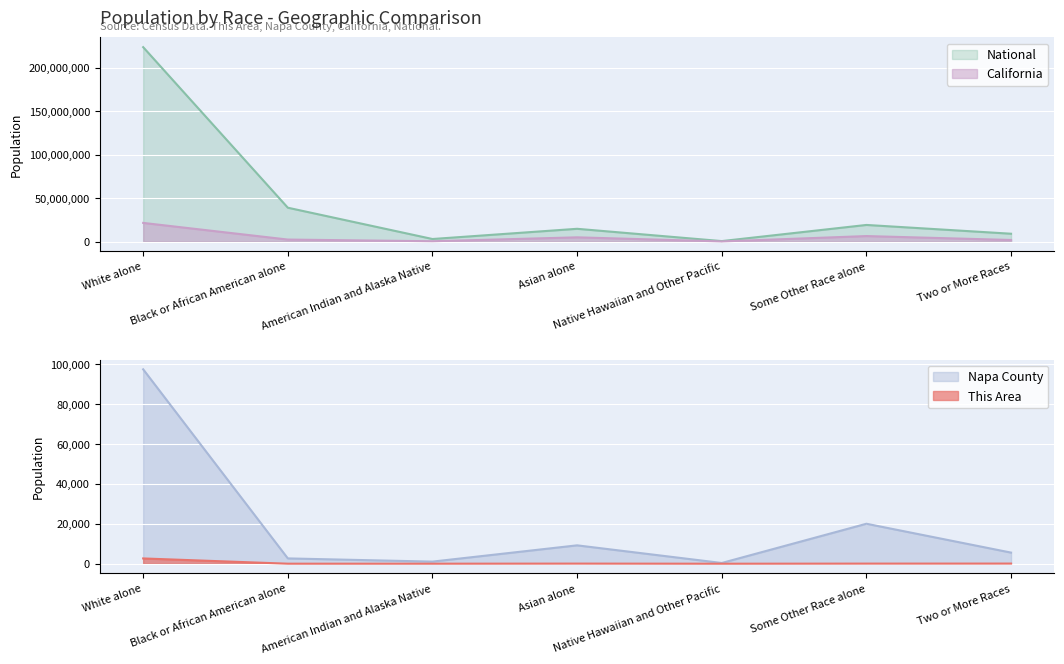

At Native Hawaiian and Other Pacific, list the series in order from largest to smallest.

National, California, Napa County, This Area